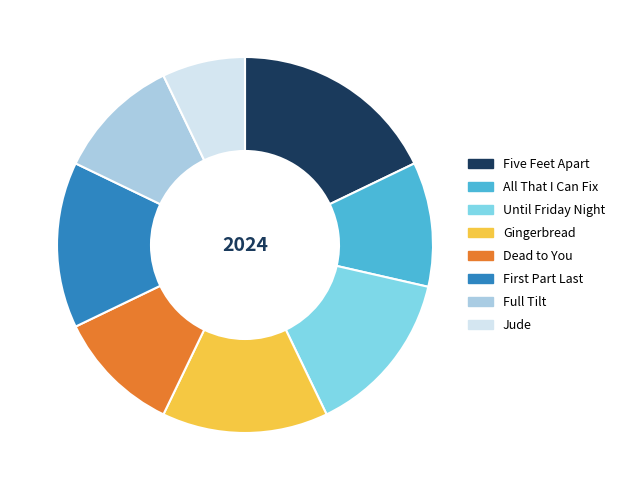

Does Dead to You represent more than half of the total?

No